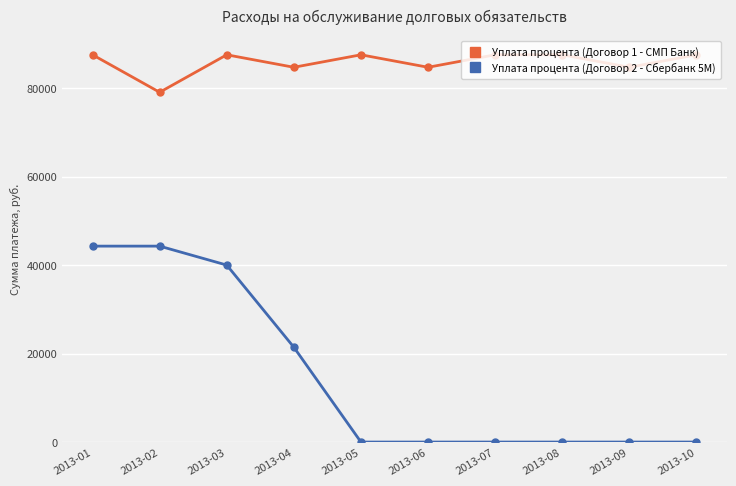

True or false: Уплата процента (Договор 1 - СМП Банк) has more than 0 interior local peaks.

True